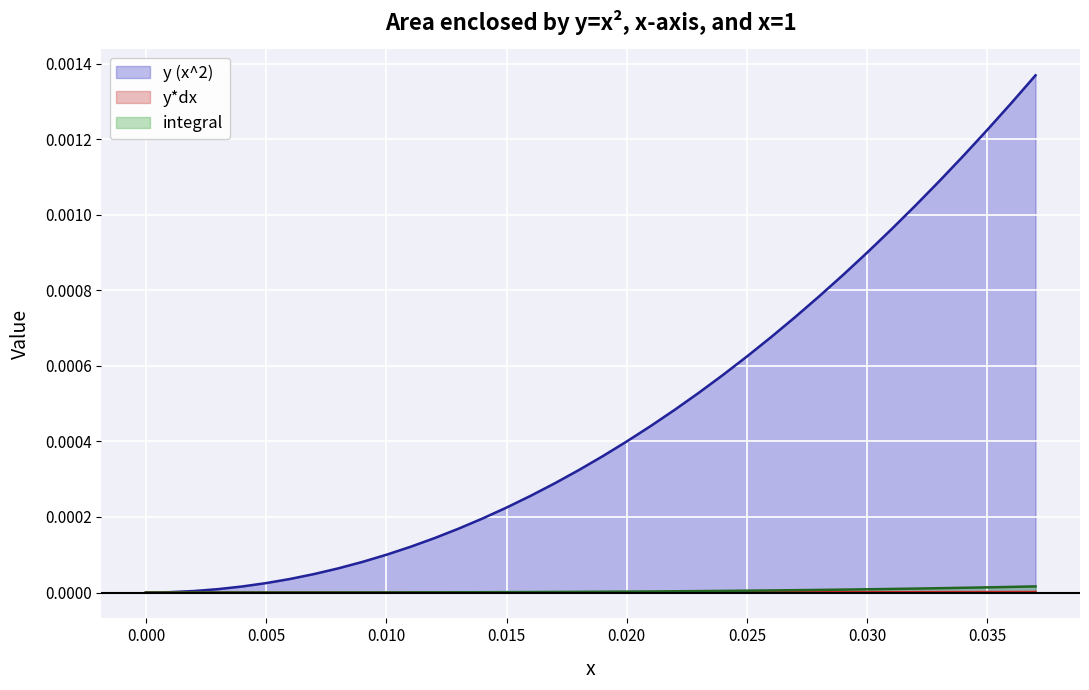

Does the chart display data point markers on the line(s)?

No